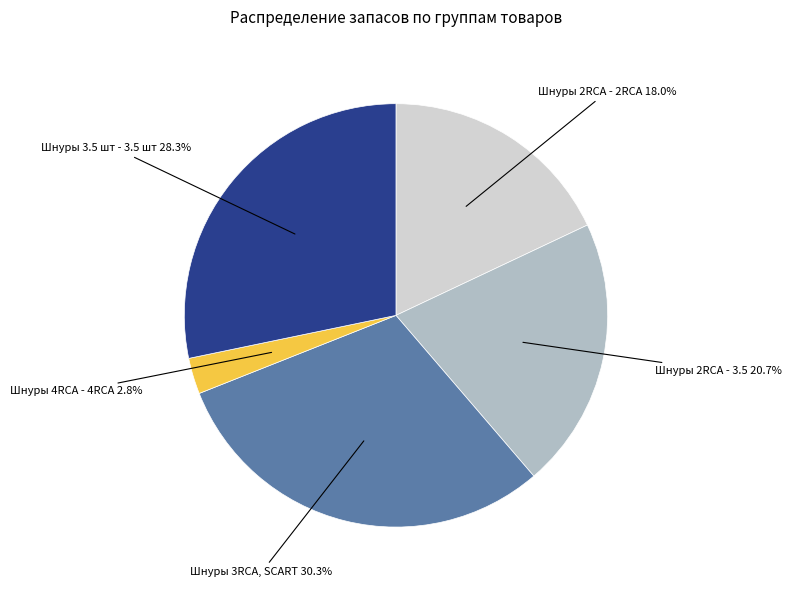

Is there a majority slice in this chart?

No